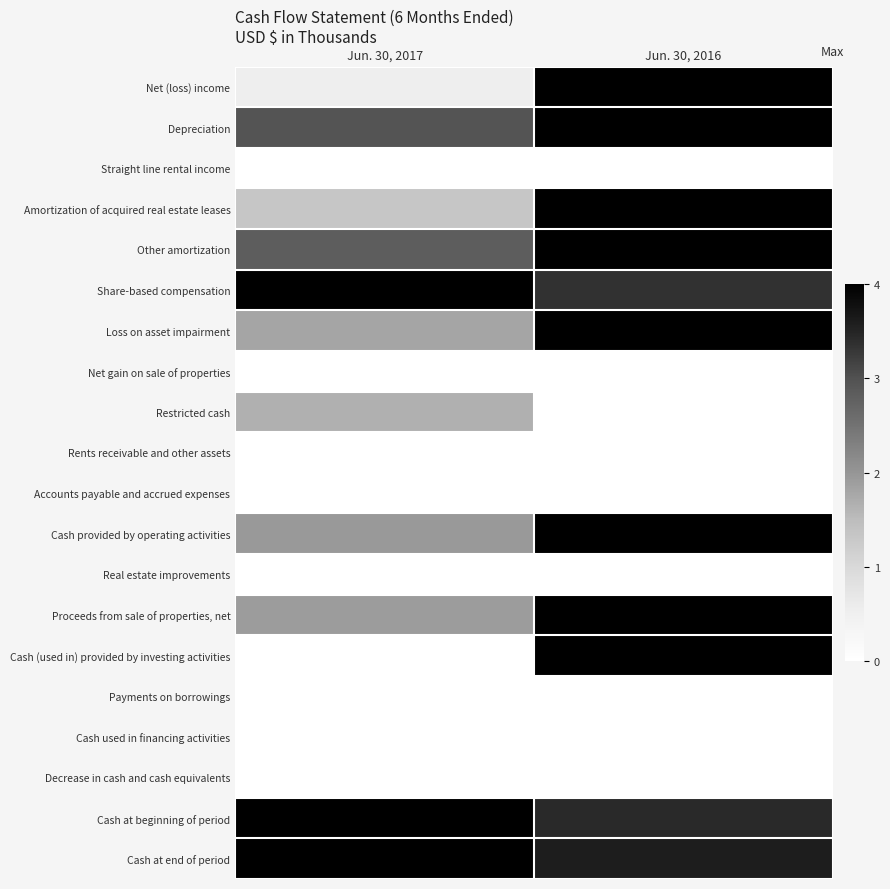

What is the total value across all series at Jun. 30, 2016?

13.9